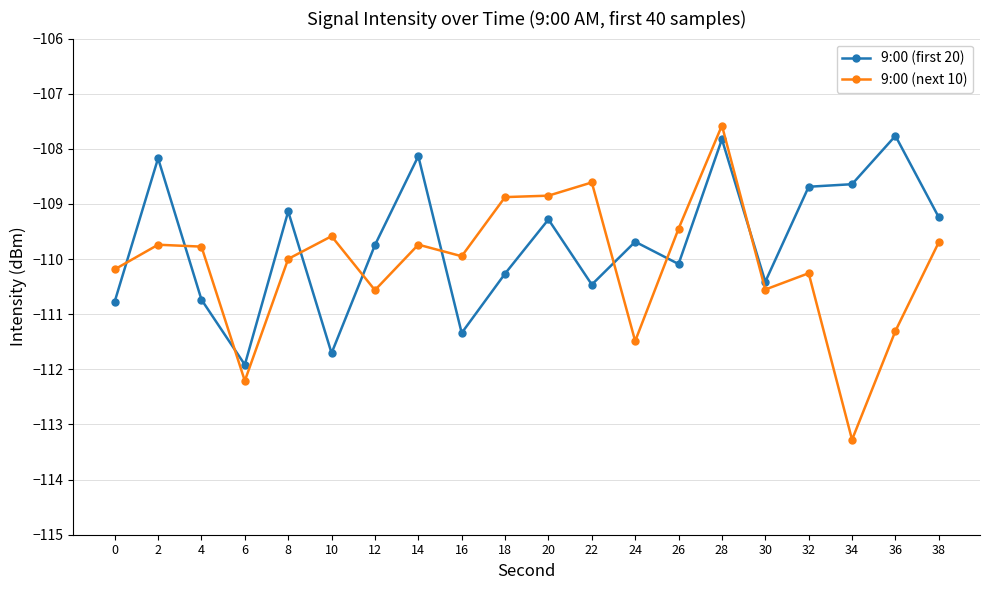

Is it true that 9:00 (first 20) equals -110.1 at 26?

True